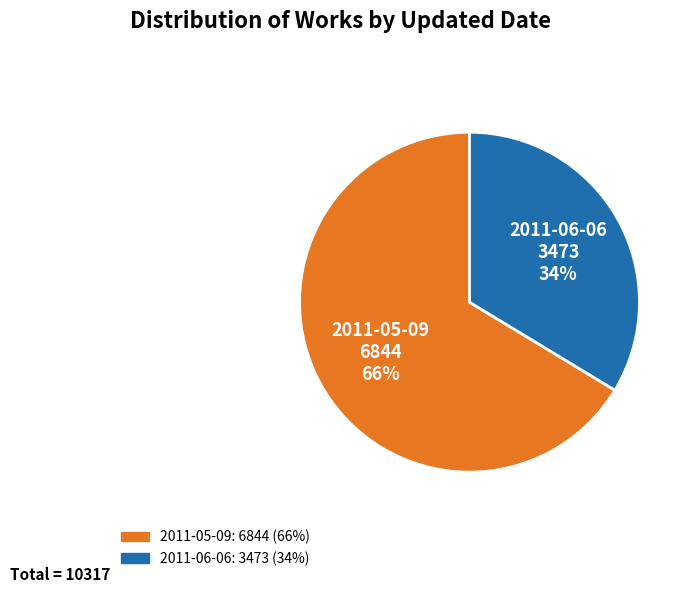

Which has a higher value, 2011-05-09 or 2011-06-06?

2011-05-09